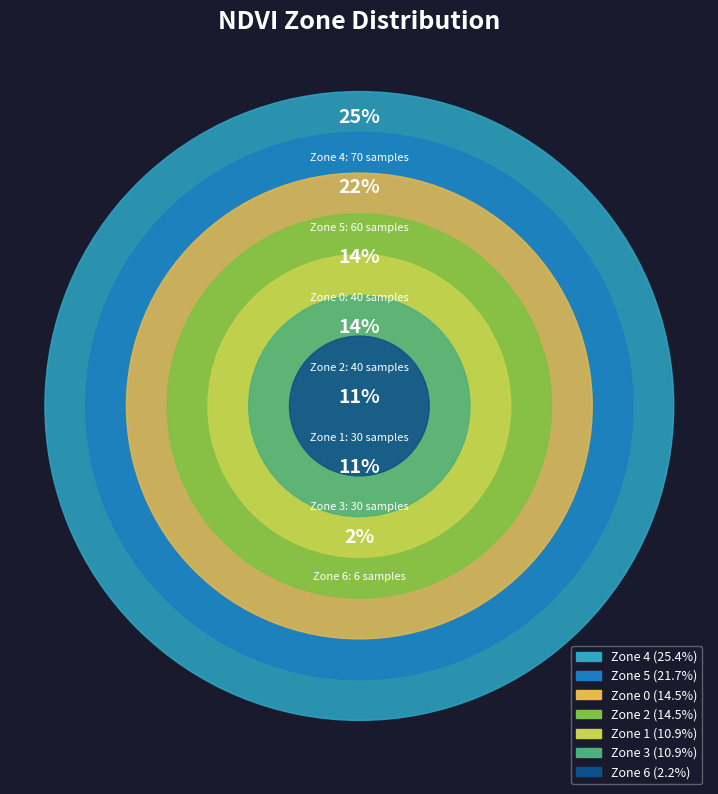

Do Zone 5 and Zone 6 together represent more than half of the pie?

No